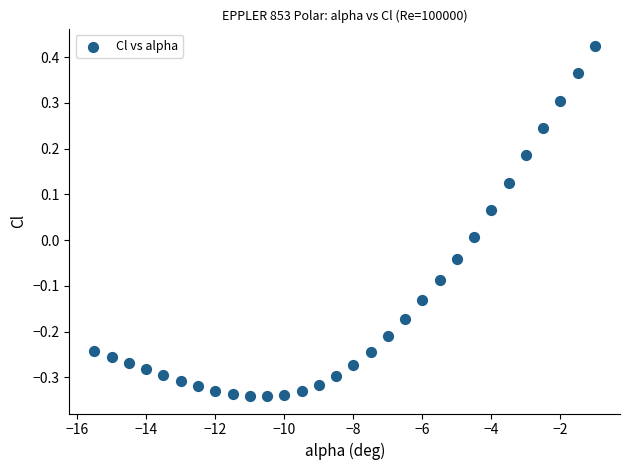

What is the range of X values (max minus min)?

14.5